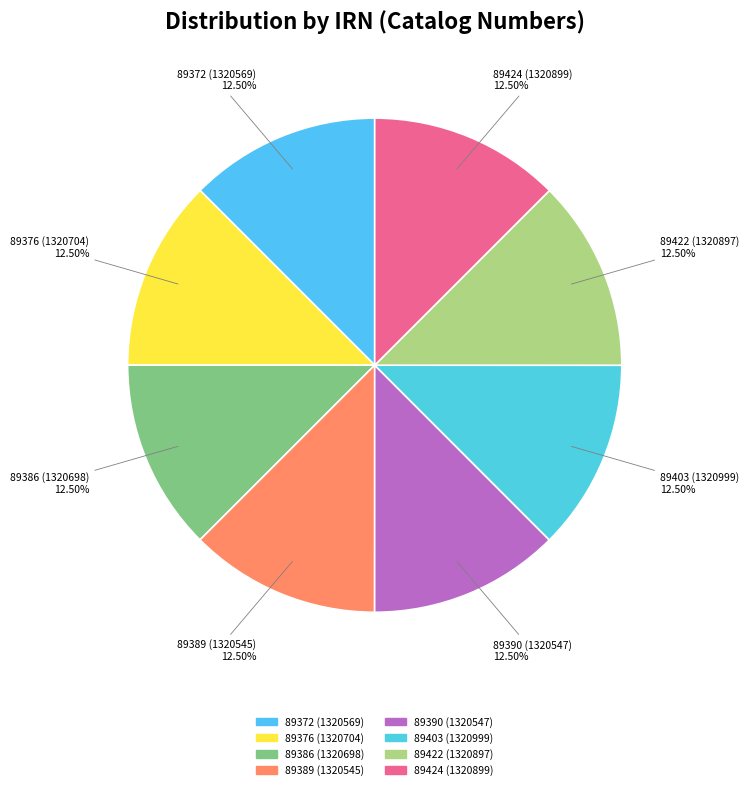

How many segments does this pie chart have?

8